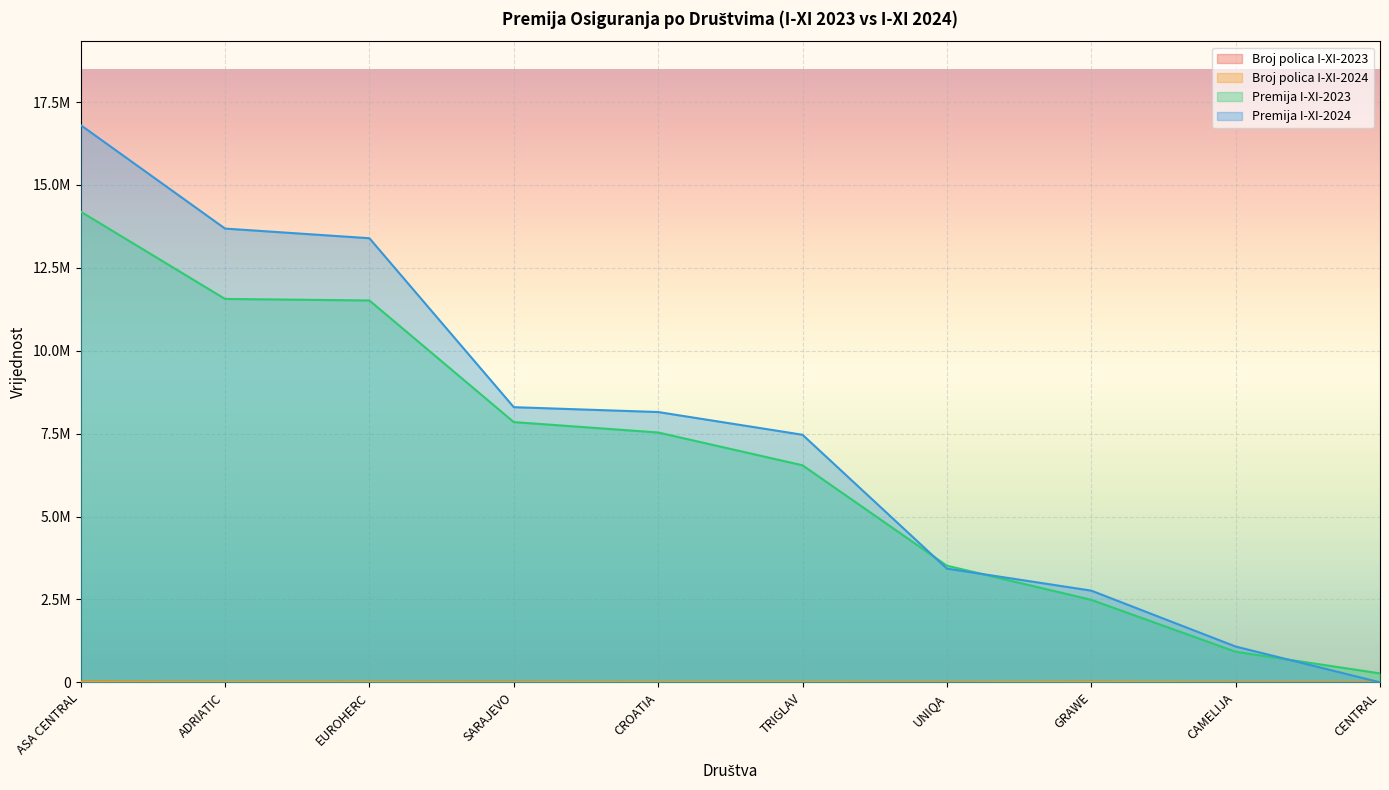

Reading left to right, transcribe all the data shown in this chart.

Broj polica I-XI-2023: ASA CENTRAL=15903	ADRIATIC=8974	EUROHERC=10272	SARAJEVO=11606	CROATIA=7248	TRIGLAV=7411	UNIQA=4668	GRAWE=11286	CAMELIJA=1891	CENTRAL=777
Broj polica I-XI-2024: ASA CENTRAL=16998	ADRIATIC=9862	EUROHERC=11756	SARAJEVO=8559	CROATIA=6915	TRIGLAV=8005	UNIQA=3393	GRAWE=12888	CAMELIJA=2346	CENTRAL=0
Premija I-XI-2023: ASA CENTRAL=14196652	ADRIATIC=11564181	EUROHERC=11517173	SARAJEVO=7849049	CROATIA=7535117	TRIGLAV=6546074	UNIQA=3517600	GRAWE=2488298	CAMELIJA=922256	CENTRAL=269184
Premija I-XI-2024: ASA CENTRAL=16807108	ADRIATIC=13685720	EUROHERC=13394429	SARAJEVO=8298776	CROATIA=8152091	TRIGLAV=7466836	UNIQA=3429350	GRAWE=2765550	CAMELIJA=1079366	CENTRAL=0